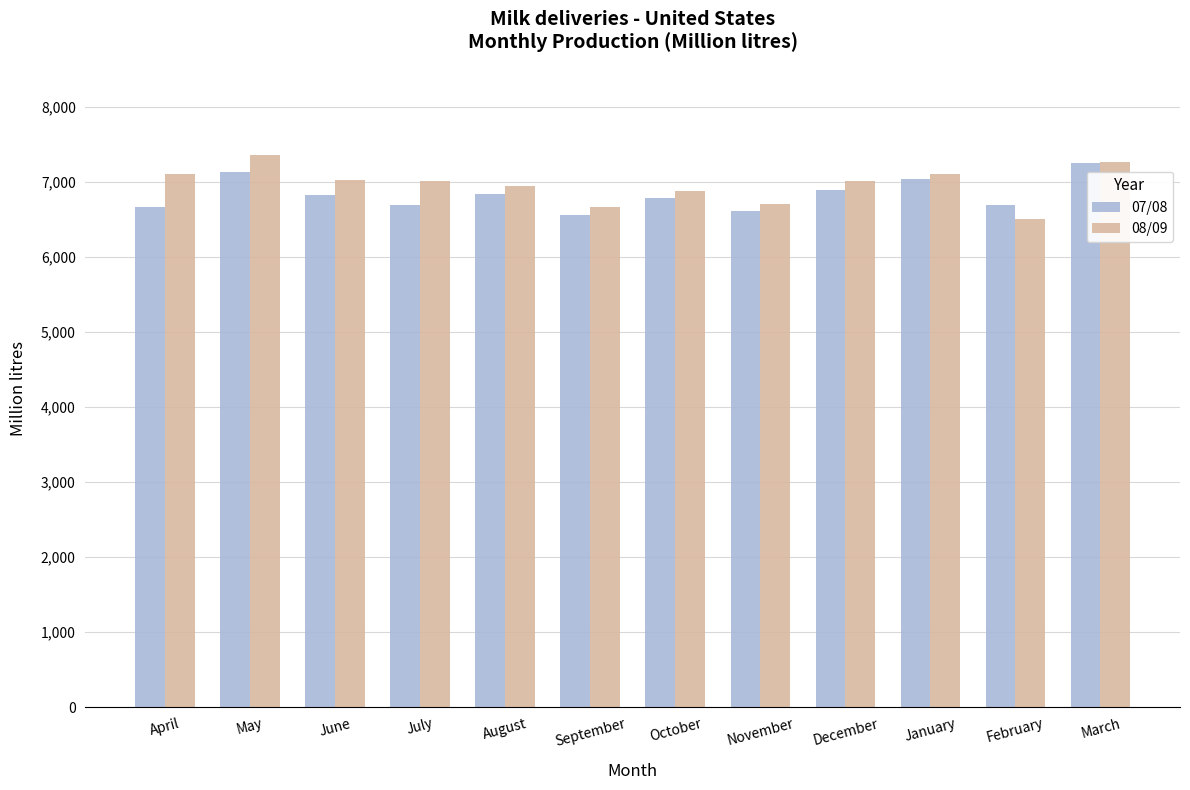

True or false: 08/09 has a value of 7022.6 at June.

True